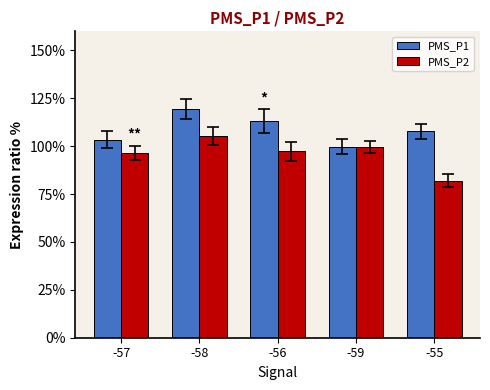

List the labels in order of PMS_P1 value, smallest first.

-59, -57, -55, -56, -58